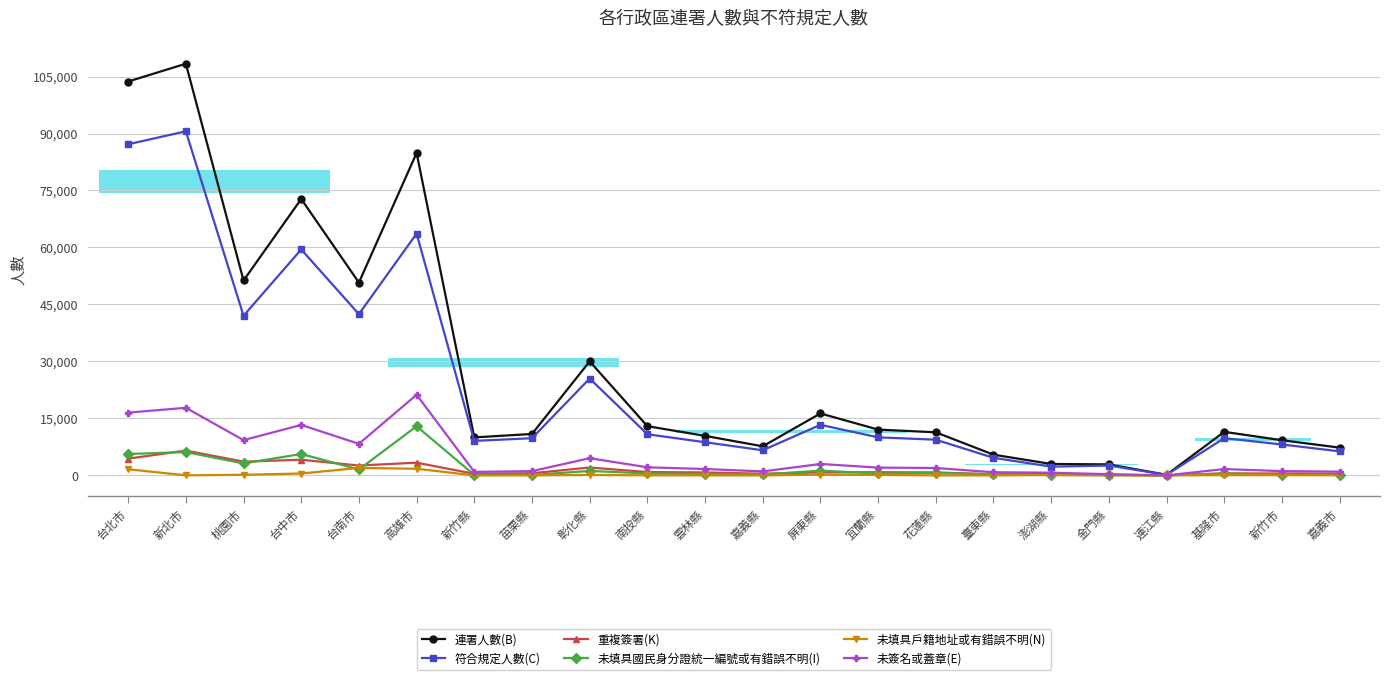

What is the average value of the 符合規定人數(C) series?

23750